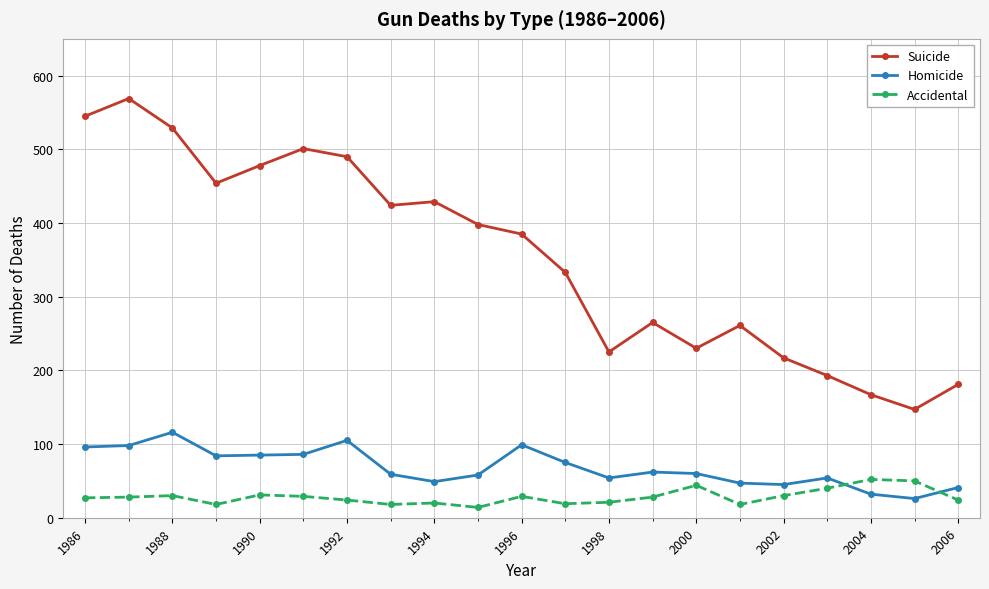

True or false: Suicide and Accidental cross at least once.

False